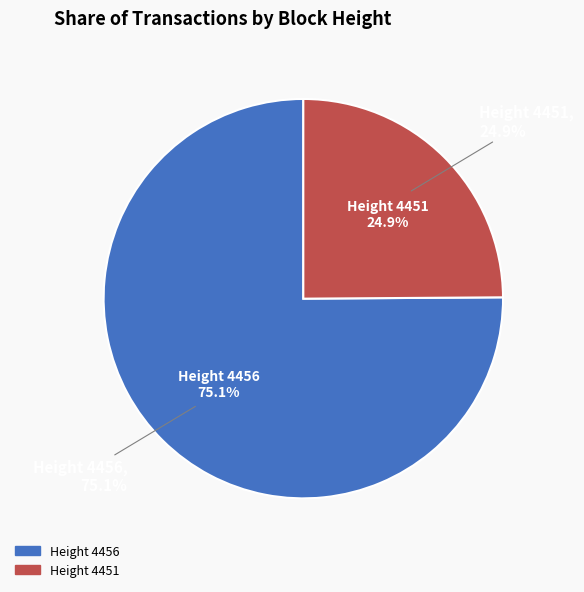

What is the largest slice in the pie chart?

Height 4456